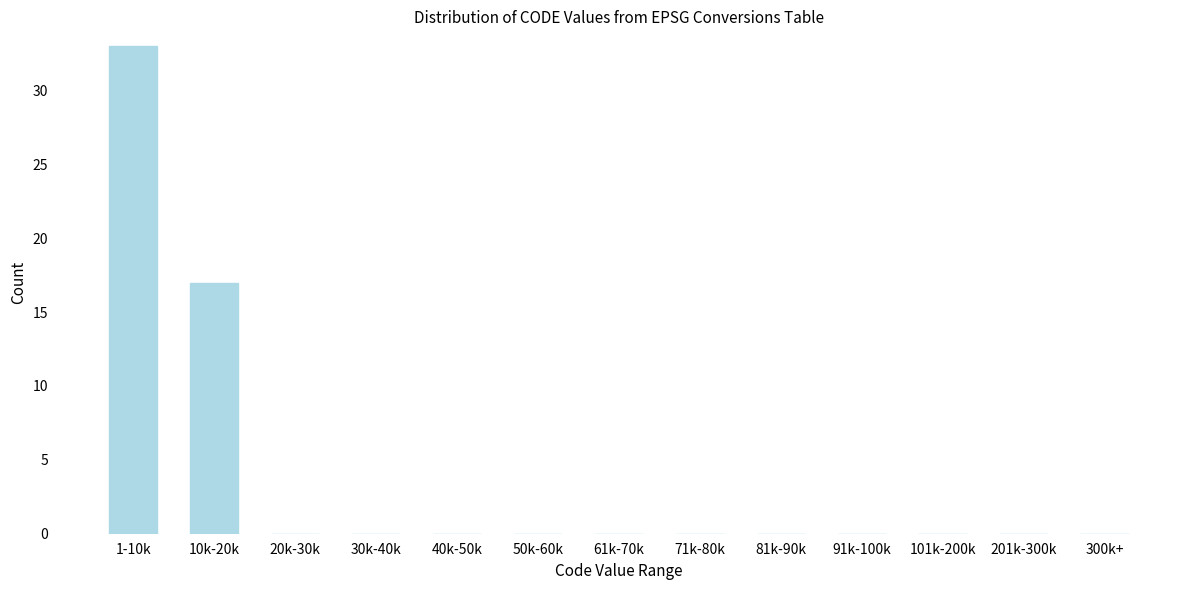

Reading left to right, extract all data points from this chart.

1-10k=33	10k-20k=17	20k-30k=0	30k-40k=0	40k-50k=0	50k-60k=0	61k-70k=0	71k-80k=0	81k-90k=0	91k-100k=0	101k-200k=0	201k-300k=0	300k+=0